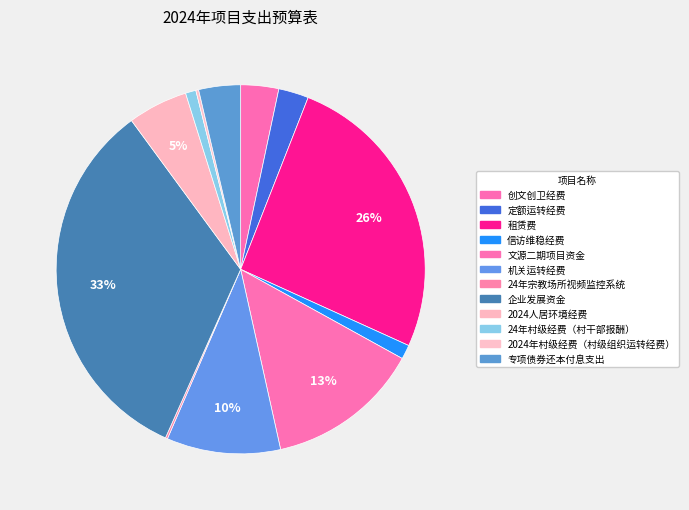

Rank the categories by value from lowest to highest.

24年宗教场所视频监控系统, 2024年村级经费（村级组织运转经费）, 24年村级经费（村干部报酬）, 信访维稳经费, 定额运转经费, 创文创卫经费, 专项债券还本付息支出, 2024人居环境经费, 机关运转经费, 文源二期项目资金, 租赁费, 企业发展资金